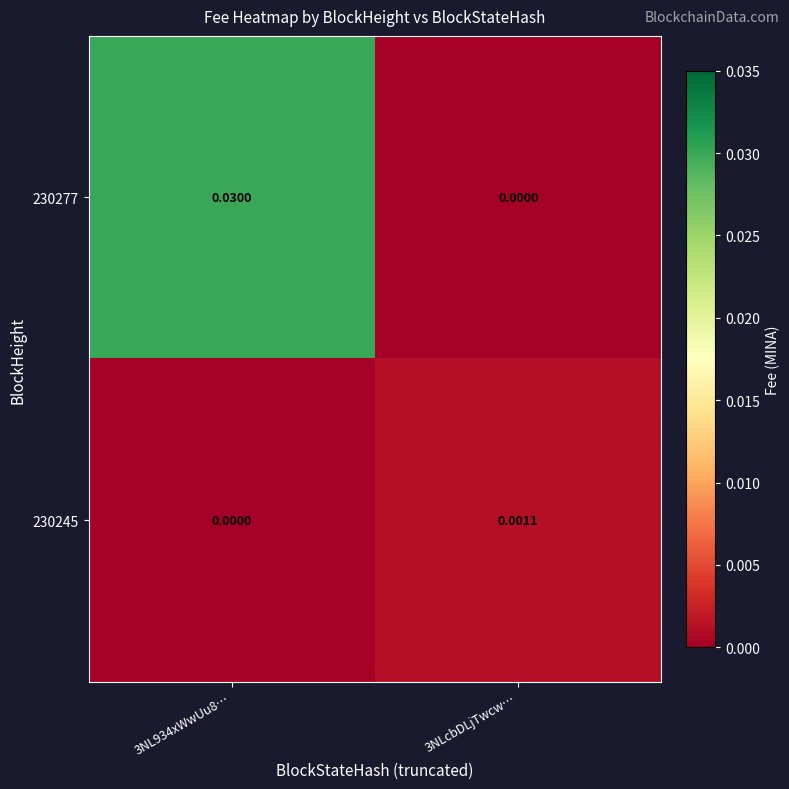

At 3NLcbDLjTwcw…, list the series in order from largest to smallest.

230245, 230277